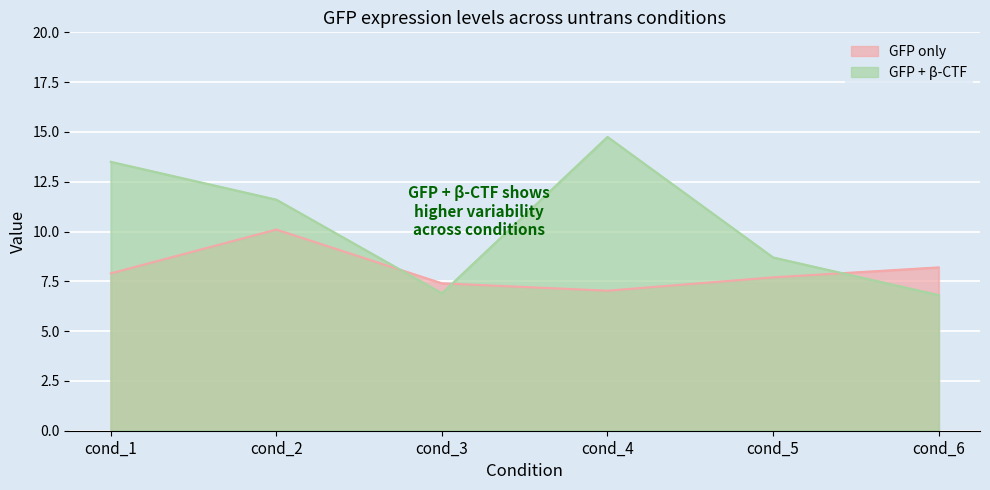

Where do GFP + β-CTF and GFP only first cross each other?

cond_2 and cond_3